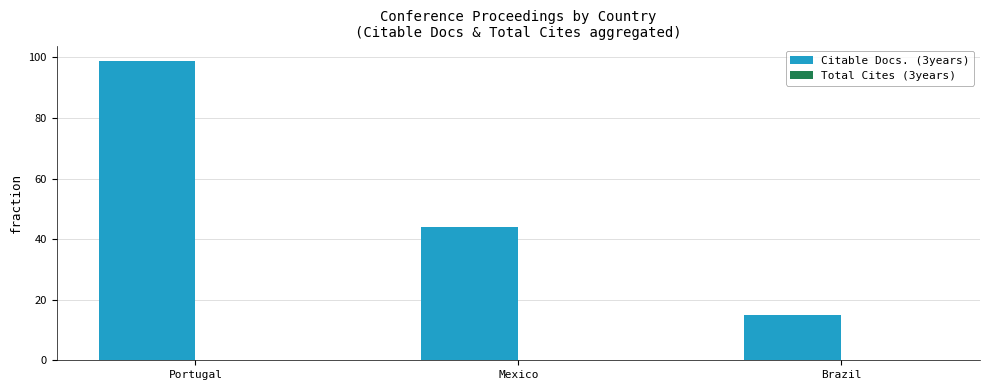

Reading left to right, transcribe all the data shown in this chart.

99	44	15